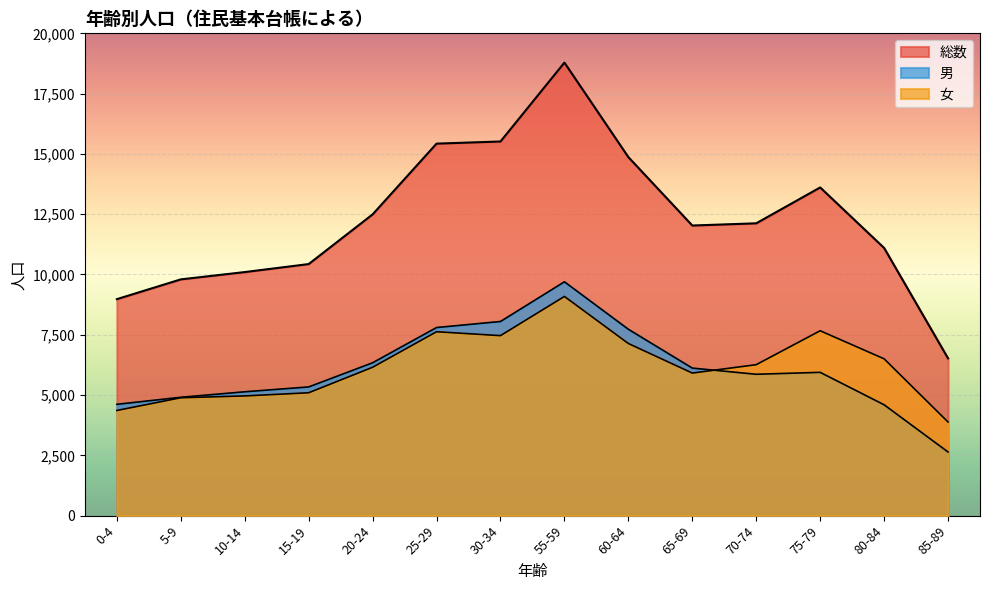

In 総数, how many points are lower than both neighbors (excluding endpoints)?

1